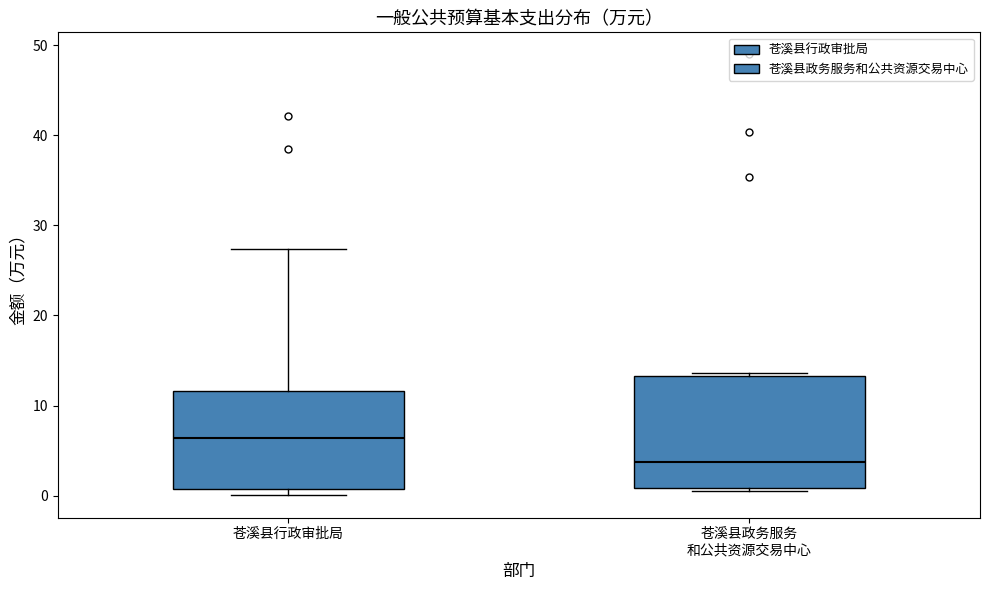

Where is the upper edge of the box for 苍溪县政务服务 和公共资源交易中心 on the y-axis? The values are not printed on the chart, so give them approximately, as read against the axis.

13